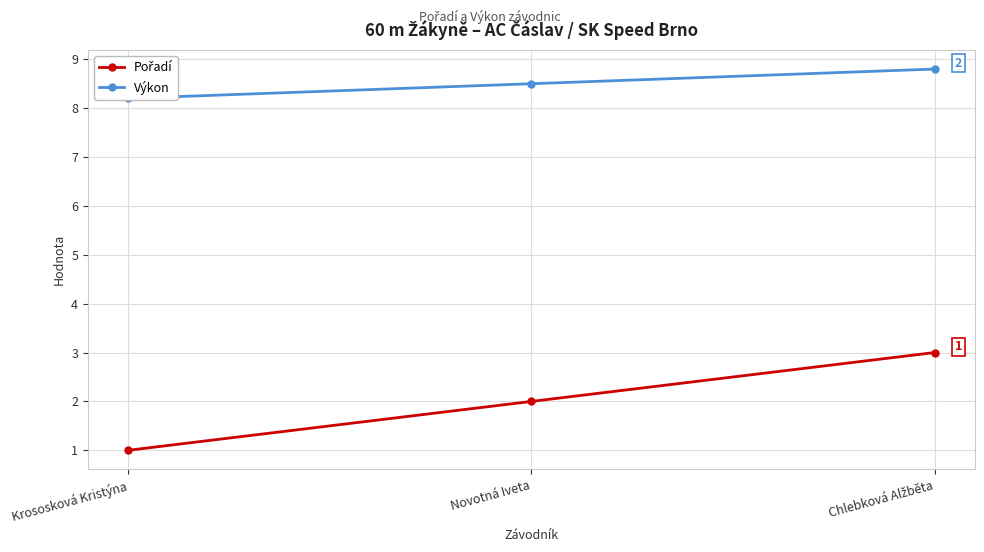

Is it true that Pořadí equals 1.8 at Krososková Kristýna?

False